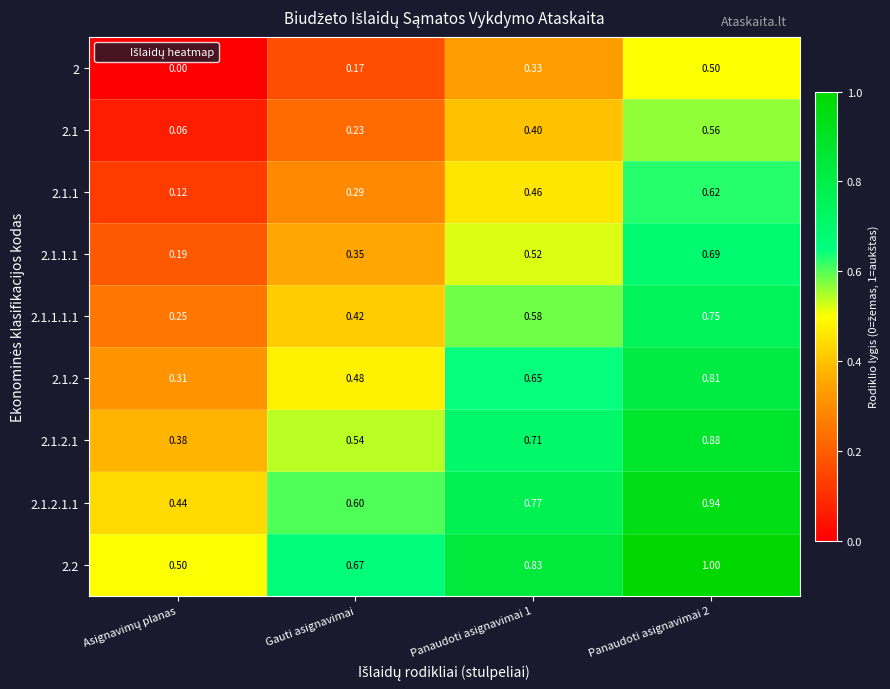

Is the value of 2.1.1 at Panaudoti asignavimai 2 greater than the value of 2.1.1.1 at Panaudoti asignavimai 2?

No